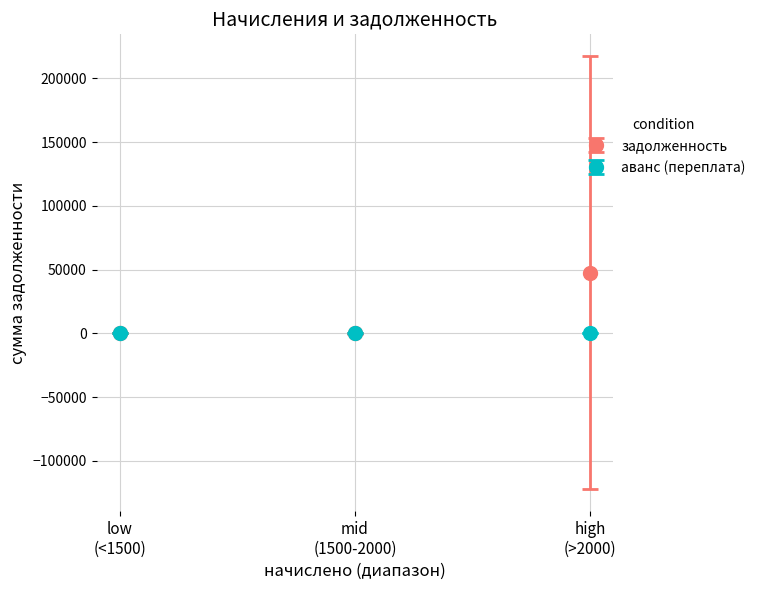

Which series has the largest total across all categories?

задолженность